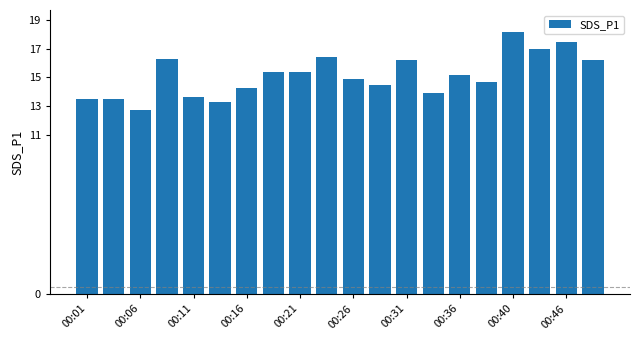

What is the value of the 19th bar from the left?

17.5